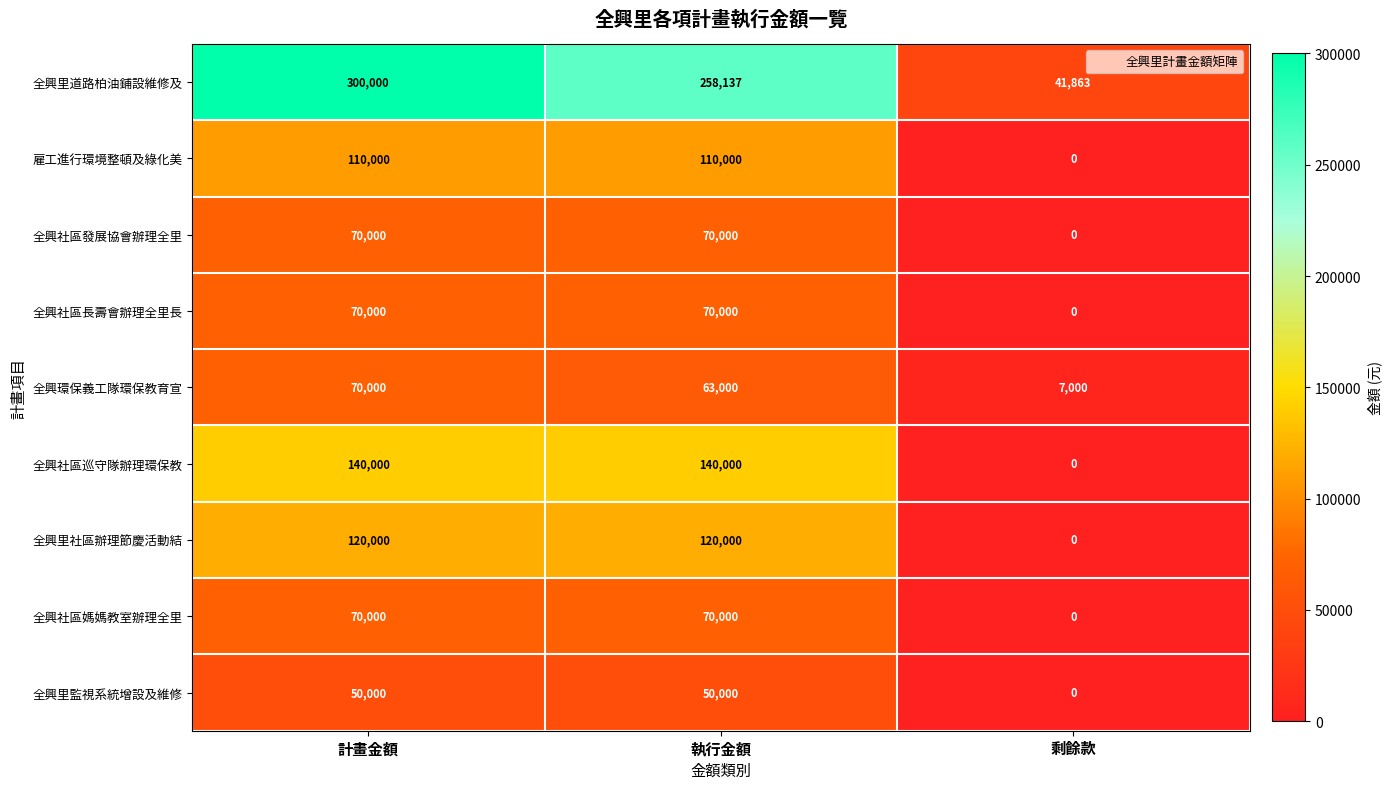

What is the sum of all 全興里社區辦理節慶活動結 values?

240000